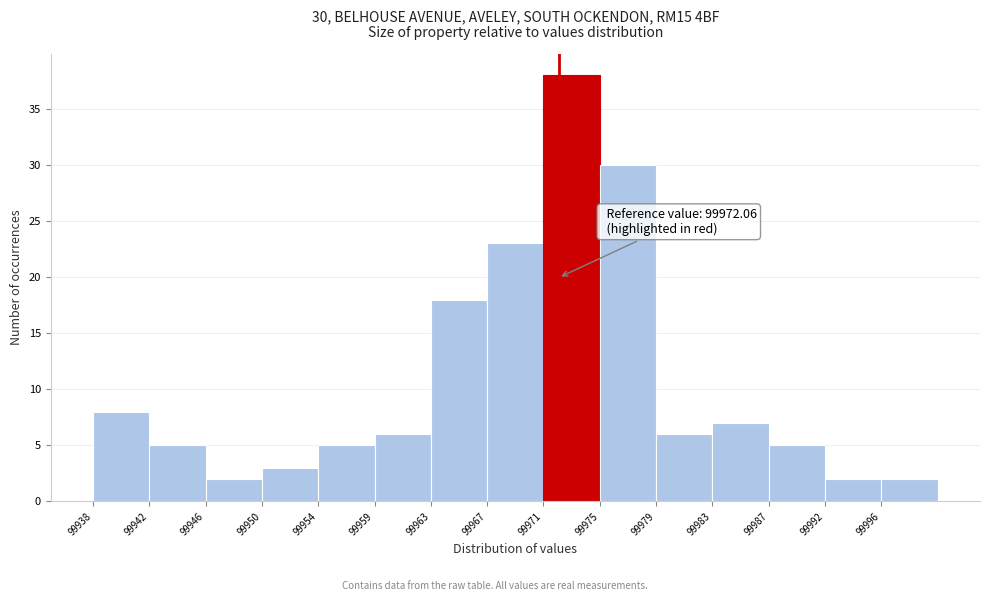

Over which range of the x-axis is the bar tallest?

99971.0 to 99975.0